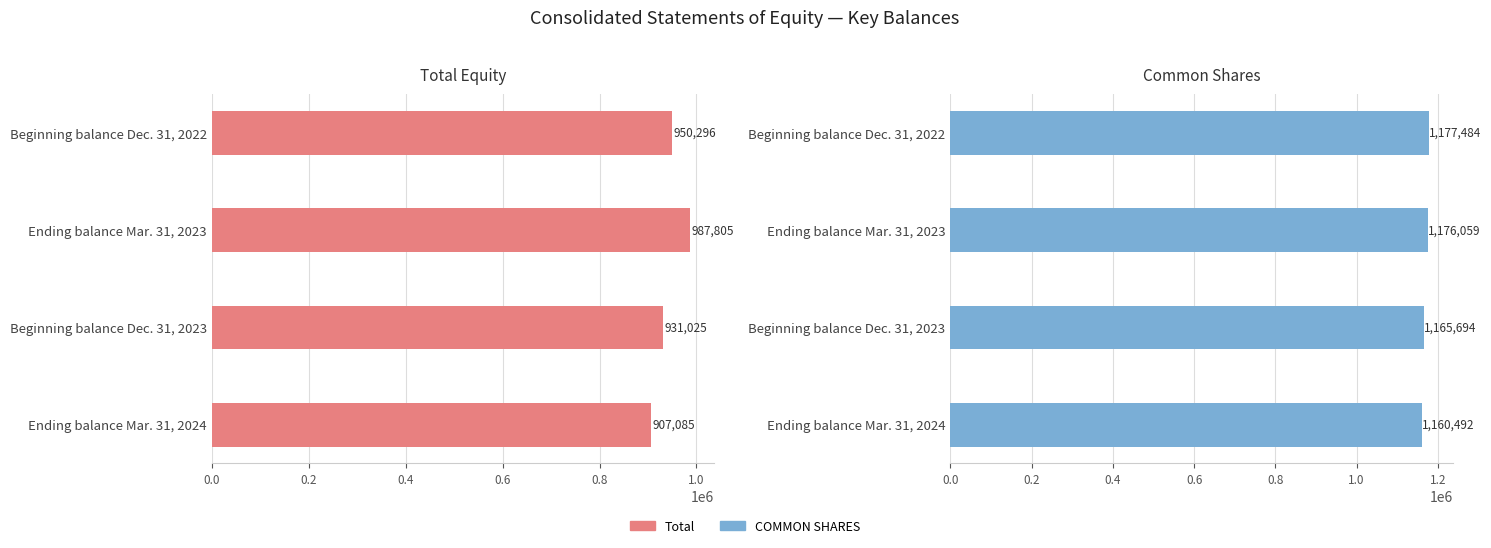

Reading left to right, list all the values displayed in this chart.

Total: 950296	987805	931025	907085
COMMON SHARES: 1177484	1176059	1165694	1160492